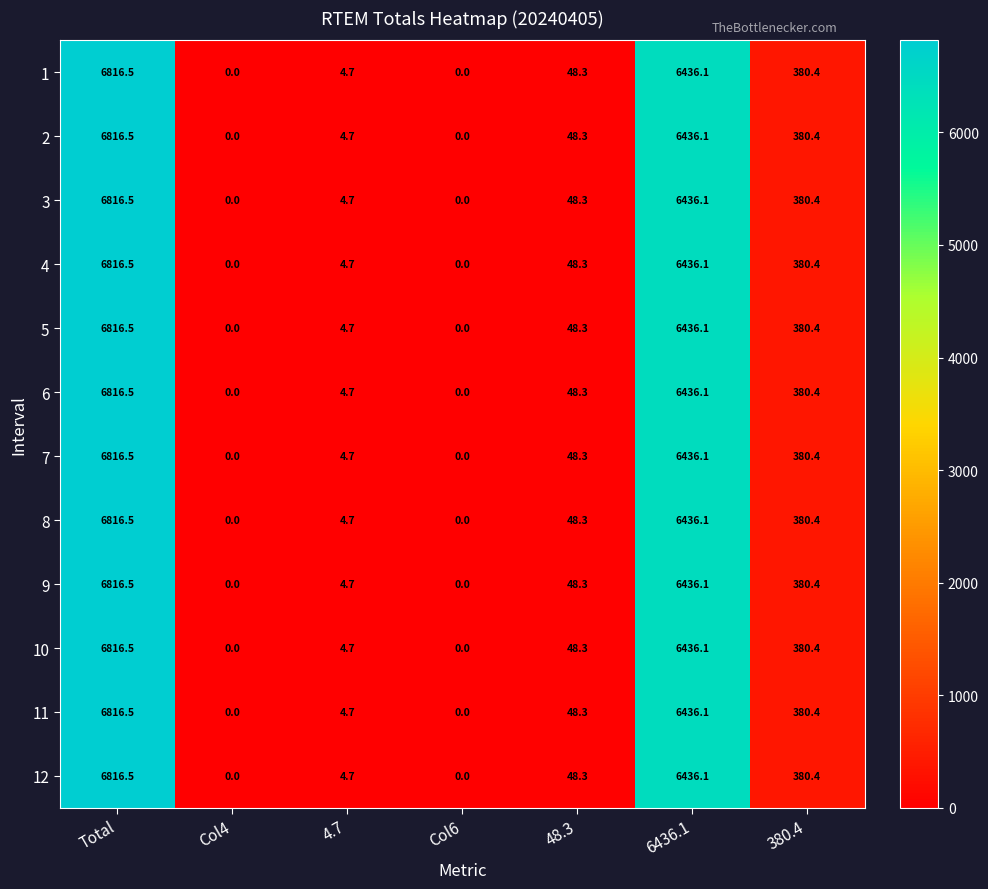

What is the sum of the 12 values at Col6 and Total?

6816.5